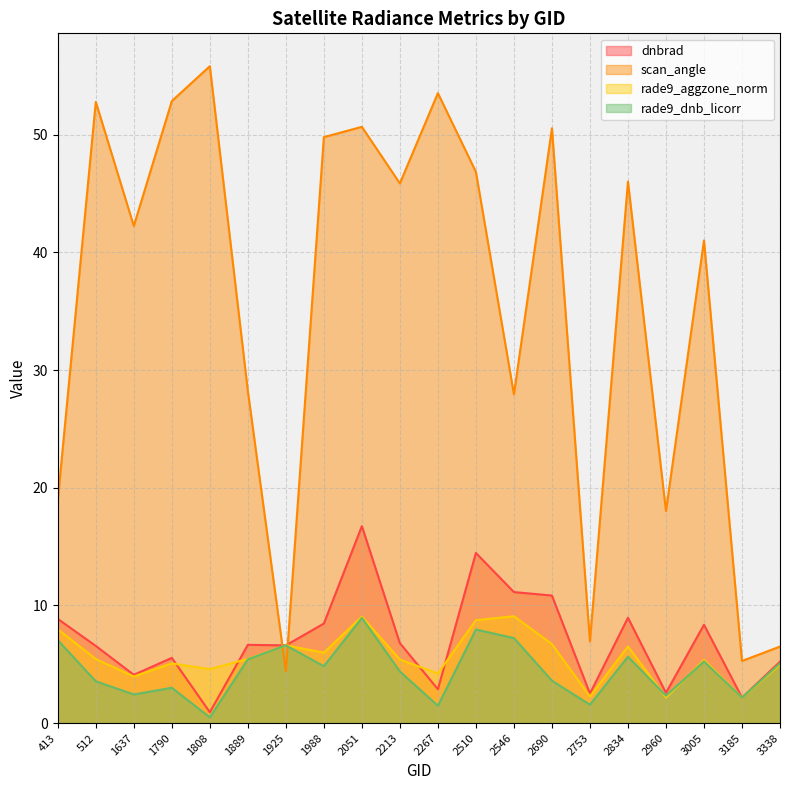

True or false: dnbrad and scan_angle cross at least once.

True